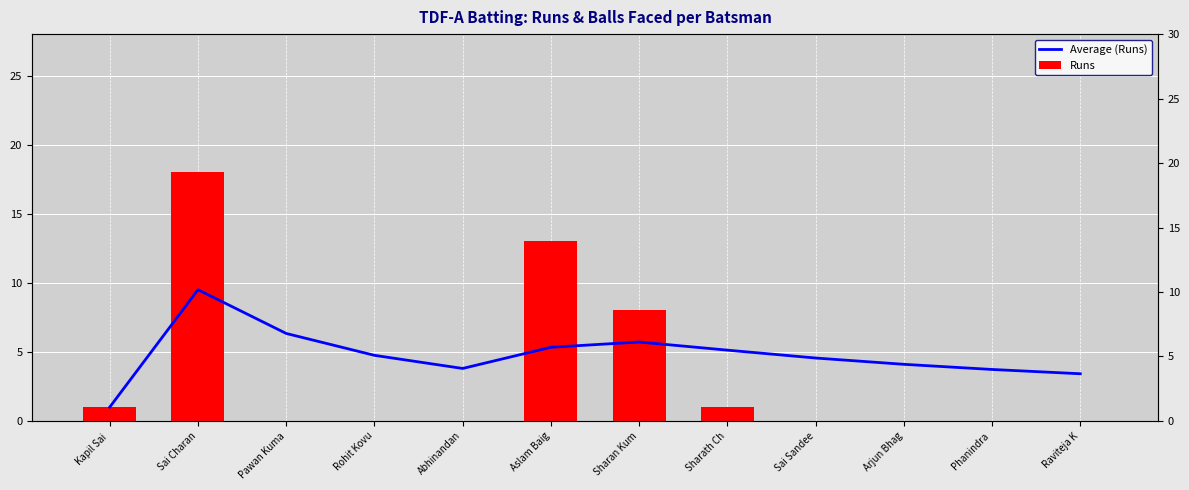

Reading left to right, transcribe all the data shown in this chart.

Average (Runs): Kapil Sai =1.0	Sai Charan=9.5	Pawan Kuma=6.3	Rohit Kovu=4.8	Abhinandan=3.8	Aslam Baig=5.3	Sharan Kum=5.7	Sharath Ch=5.1	Sai Sandee=4.6	Arjun Bhag=4.1	Phanindra =3.7	Raviteja K=3.4
Runs: Kapil Sai =1.0	Sai Charan=18.0	Pawan Kuma=0.0	Rohit Kovu=0.0	Abhinandan=0.0	Aslam Baig=13.0	Sharan Kum=8.0	Sharath Ch=1.0	Sai Sandee=0.0	Arjun Bhag=0.0	Phanindra =0.0	Raviteja K=0.0